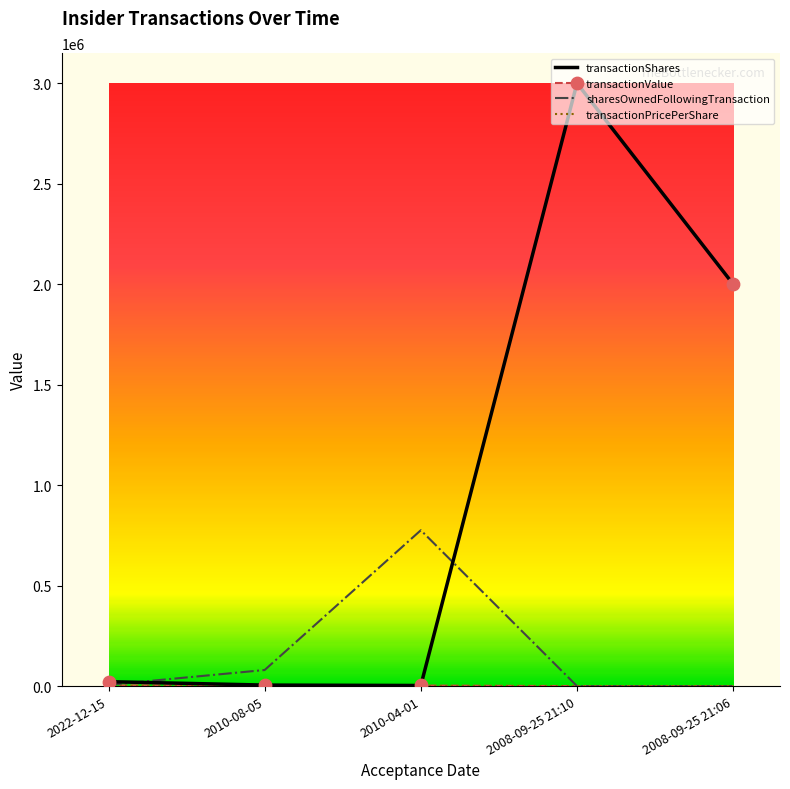

What is the spread (max minus min) of values at 2008-09-25 21:06?

2000000.0